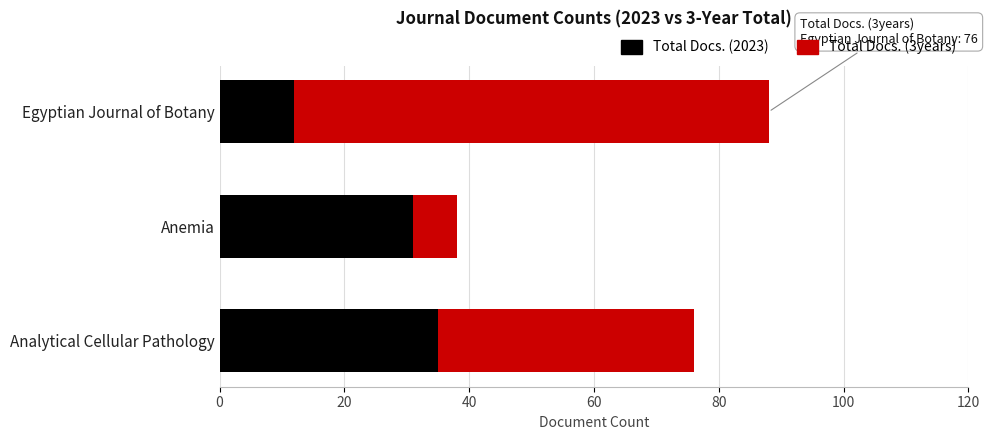

Is it true that Total Docs. (2023) equals 35 at Analytical Cellular Pathology?

True